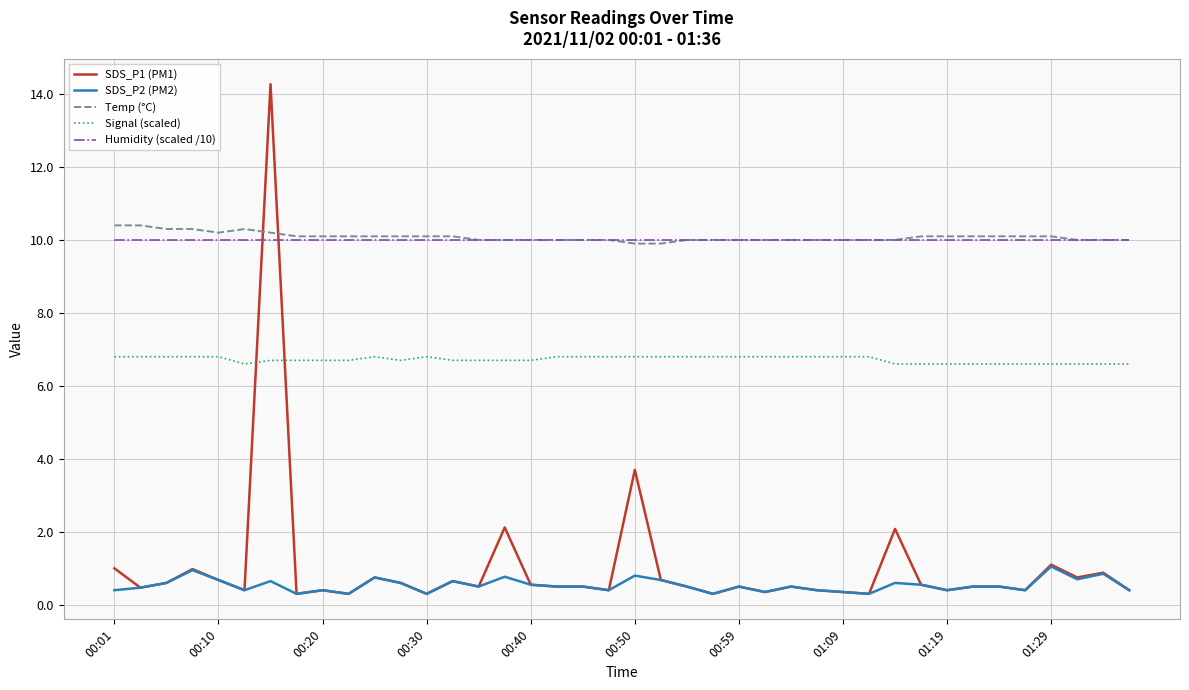

True or false: Humidity (scaled /10) and SDS_P1 (PM1) intersect in this chart.

True